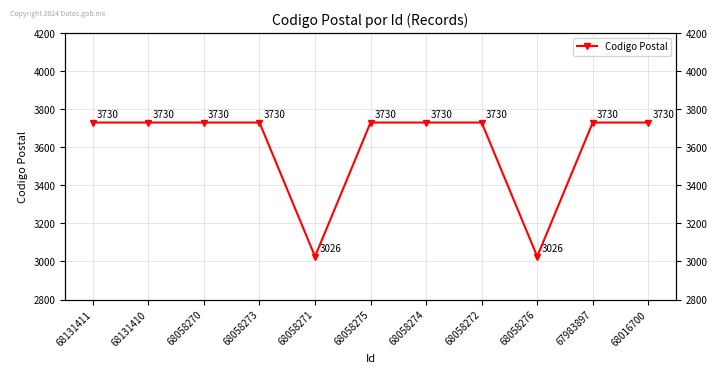

Where is the first local minimum?

68058271